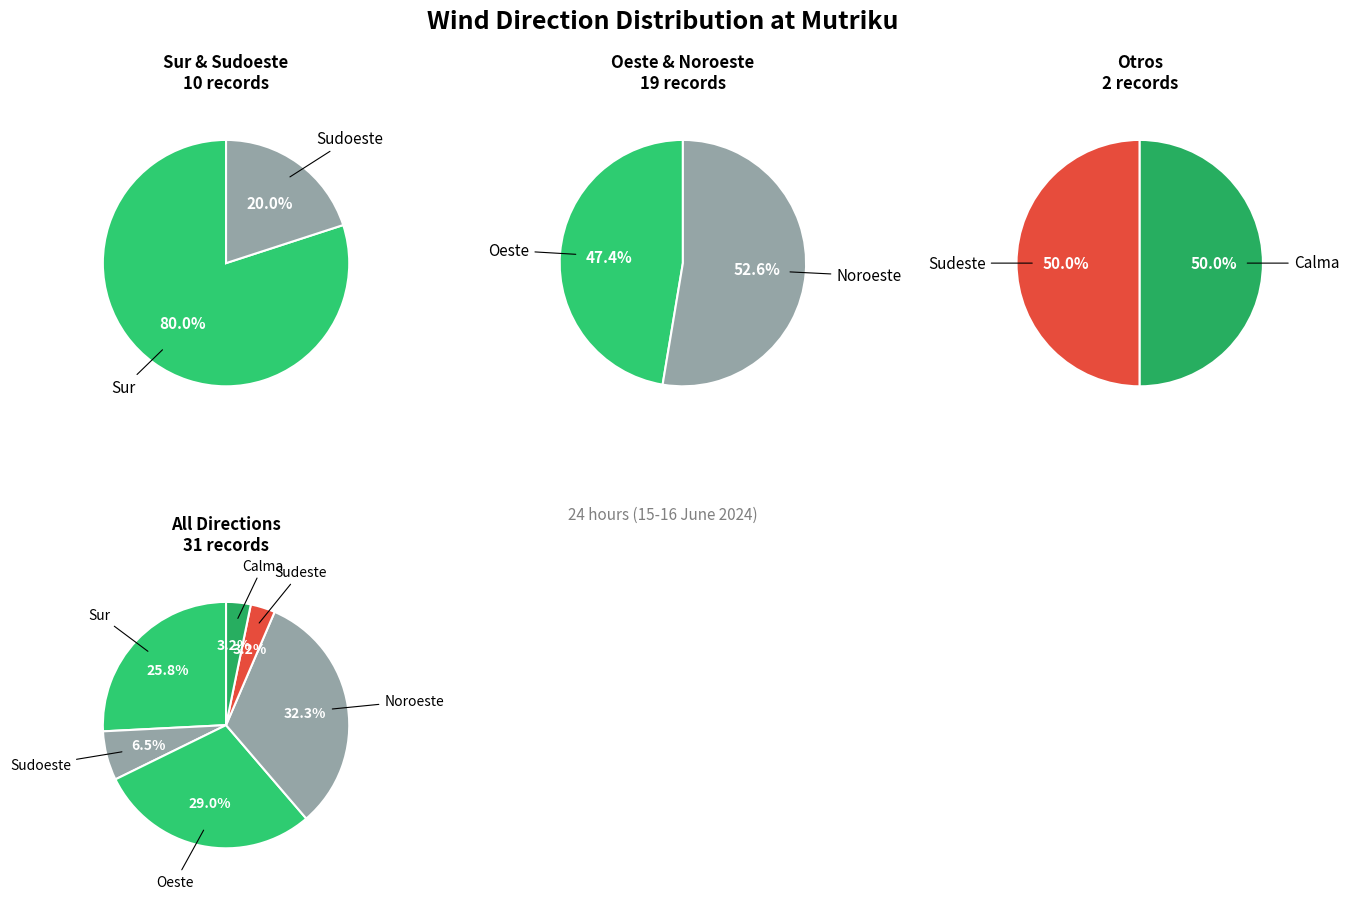

Is the sum of Sudoeste and Calma greater than half?

No